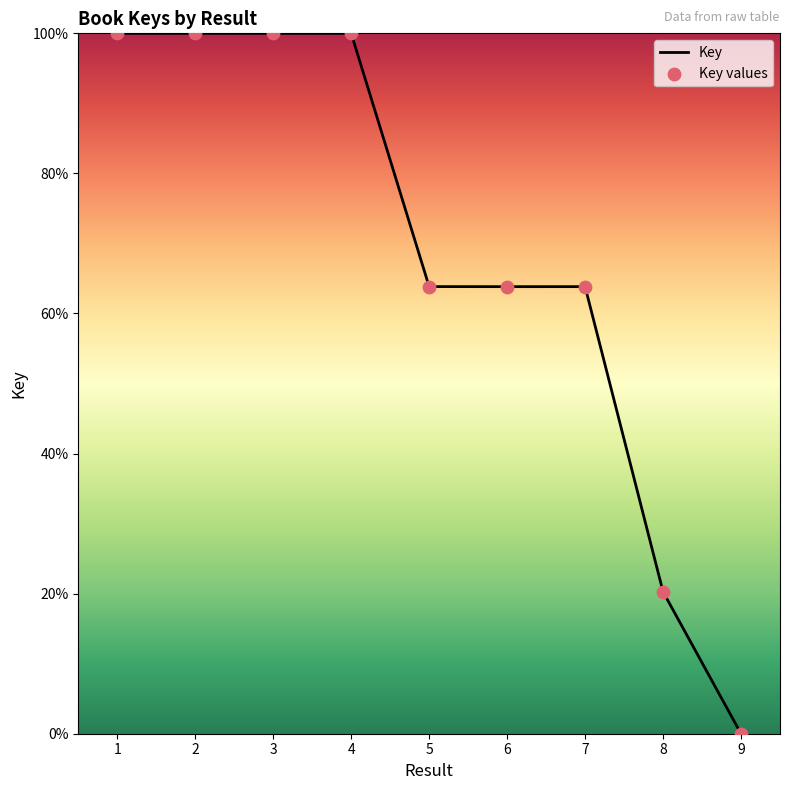

Approximately how many times larger is the value at 3 compared to 5?

1.6